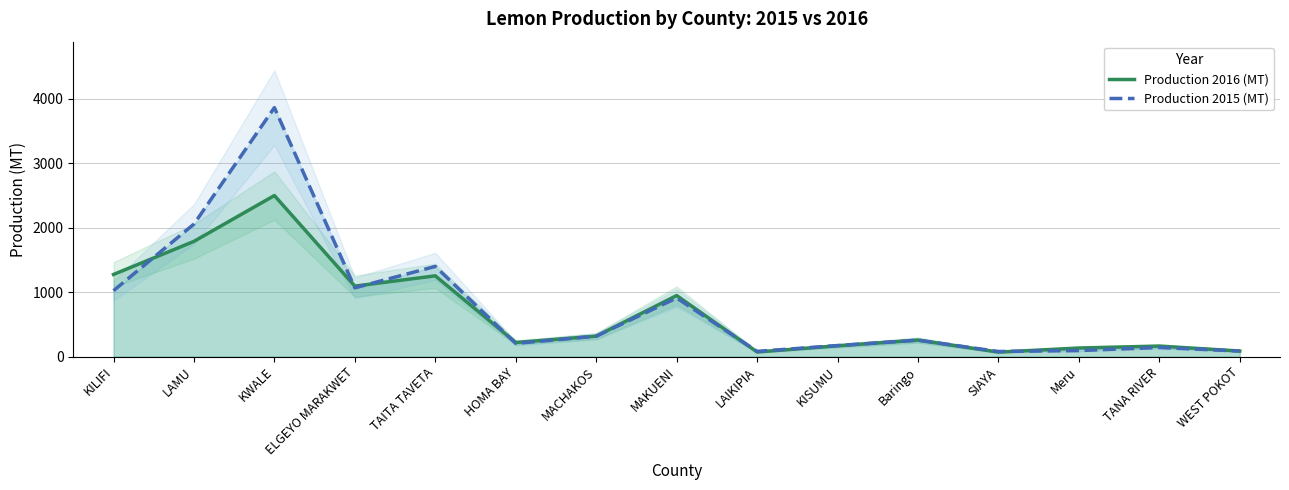

What is the highest value of the Production 2015 (MT) series?

3865.0